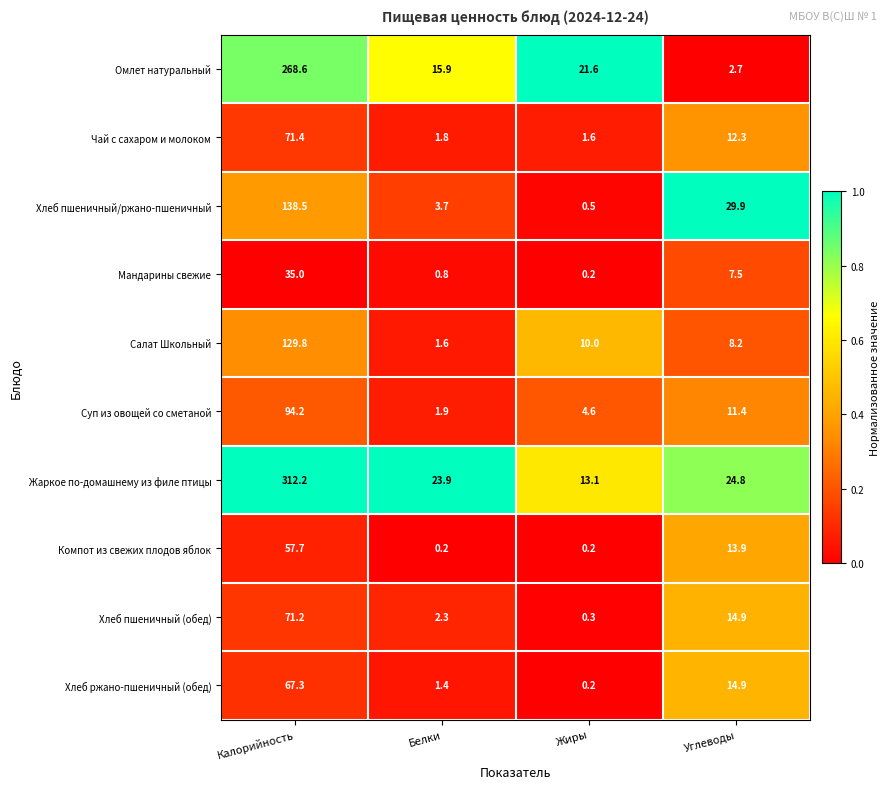

What is the average value of the Салат Школьный series?

37.4